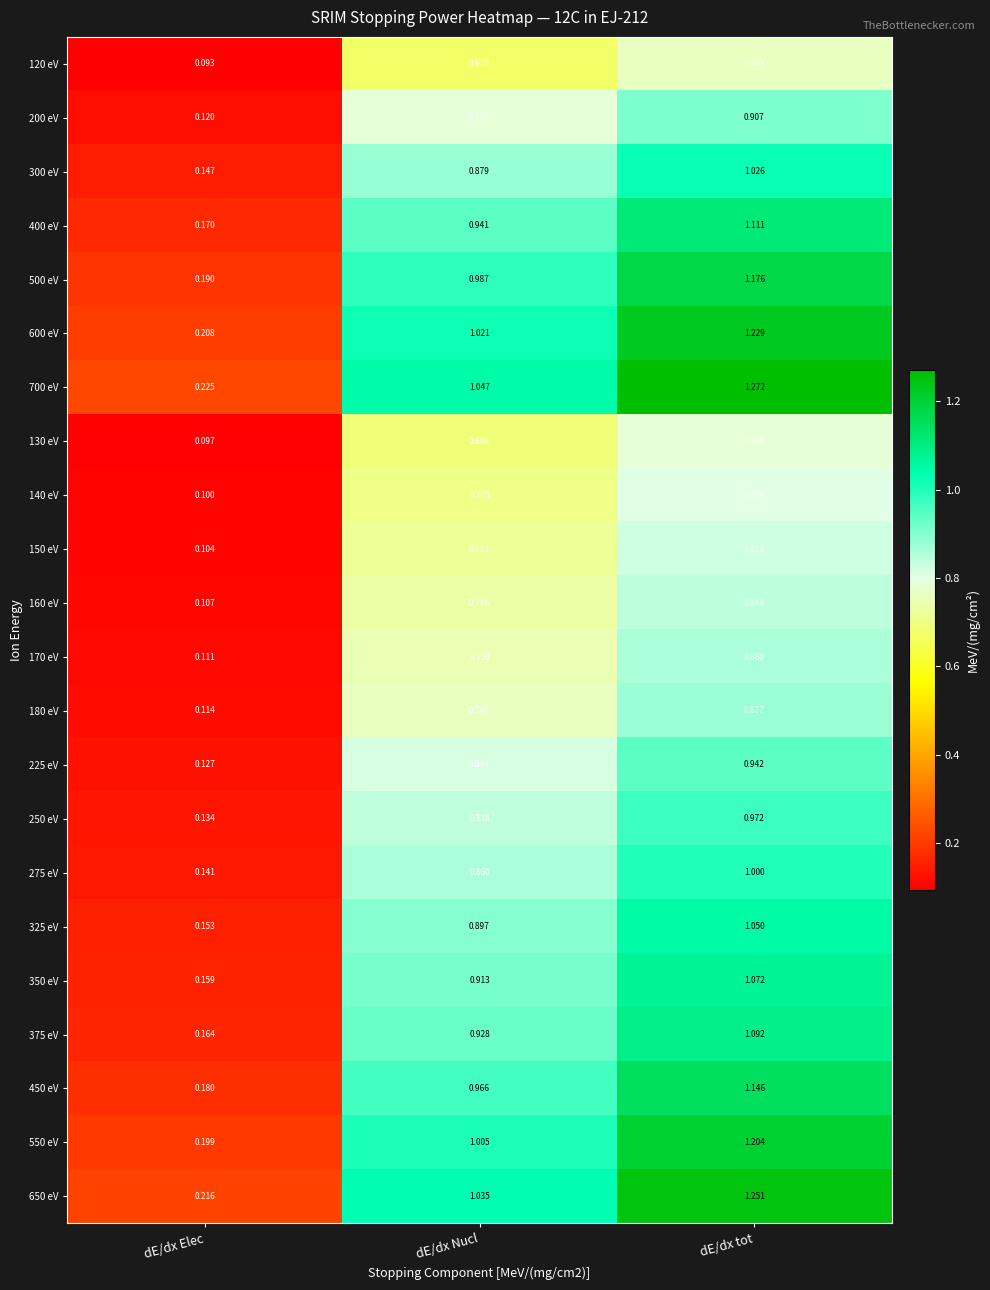

List the labels in order of 550 eV value, largest first.

dE/dx tot, dE/dx Nucl, dE/dx Elec